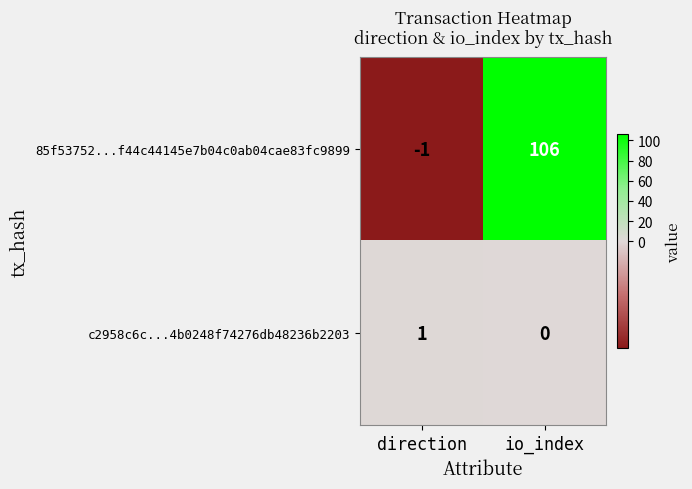

Reading left to right, list all the values displayed in this chart.

85f53752...f44c44145e7b04c0ab04cae83fc9899: direction=-1	io_index=106
c2958c6c...4b0248f74276db48236b2203: direction=1	io_index=0